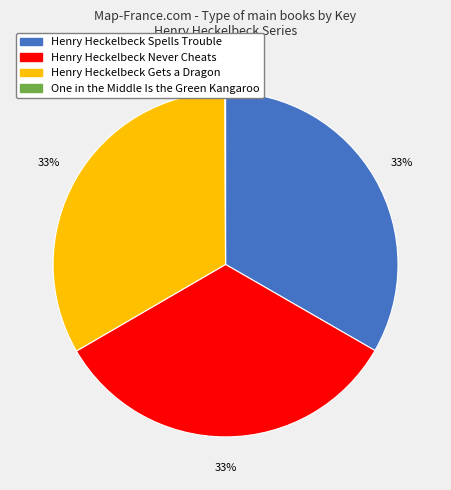

True or false: Henry Heckelbeck Spells Trouble accounts for 33% of the total.

True